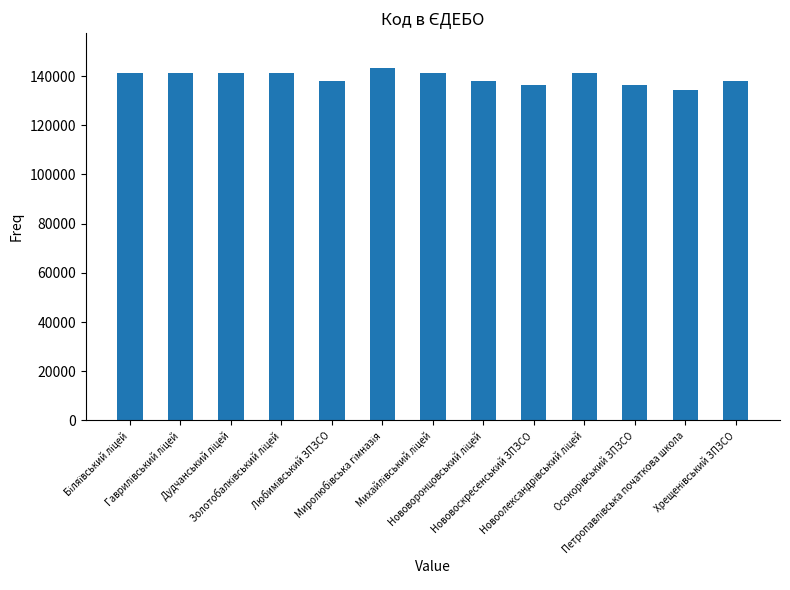

True or false: the data shows 136349 at Нововоскресенський ЗПЗСО.

True